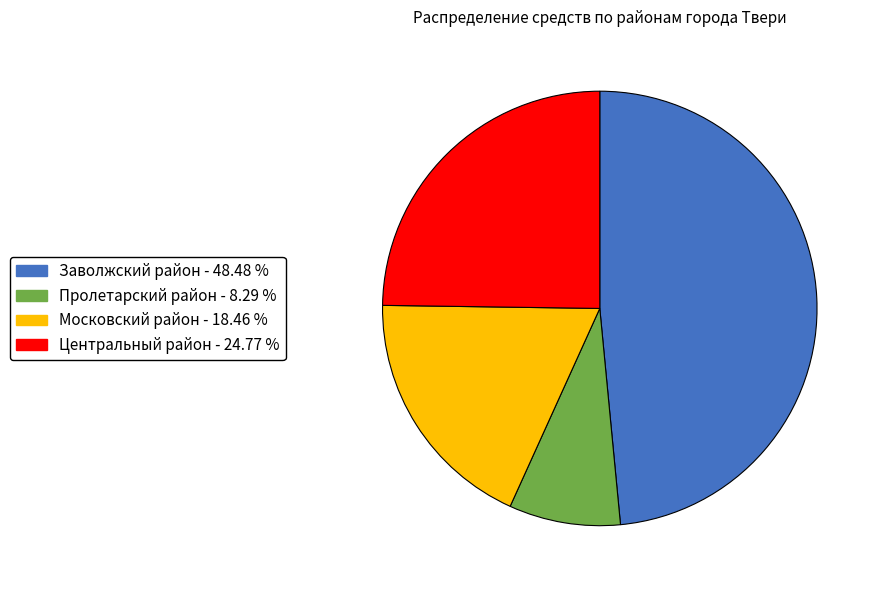

Between Центральный район and Пролетарский район, which is larger?

Центральный район